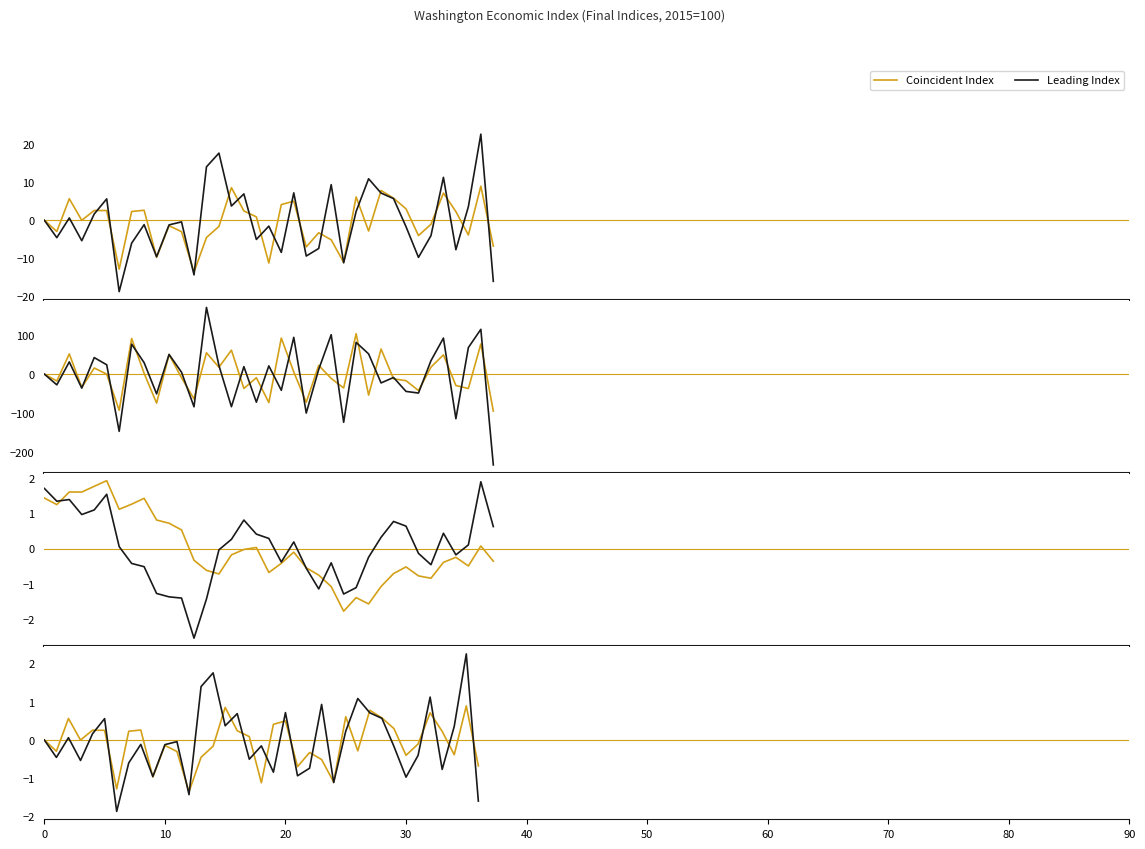

How many interior local valleys does the Leading Index series have?

12